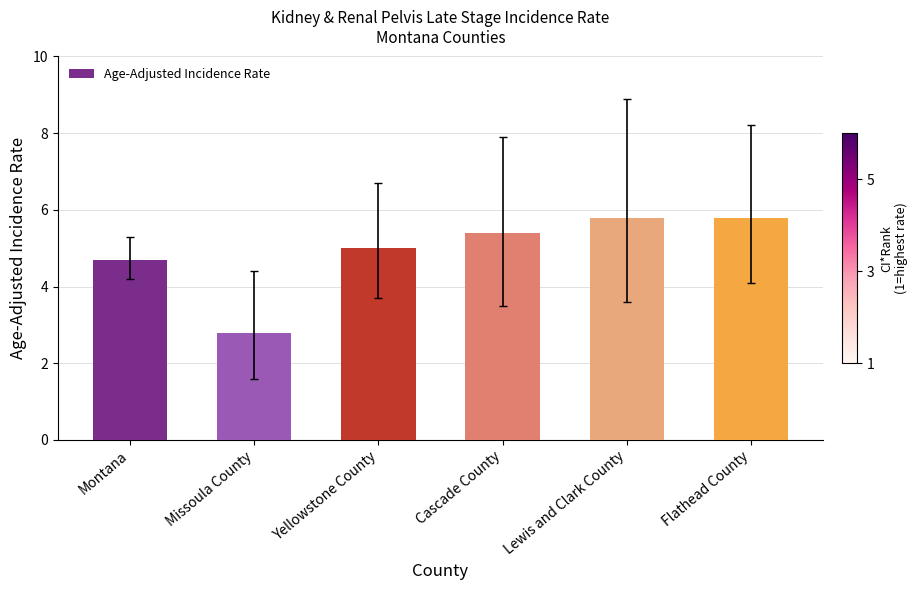

What is the label of the 5th bar from the right?

Missoula County